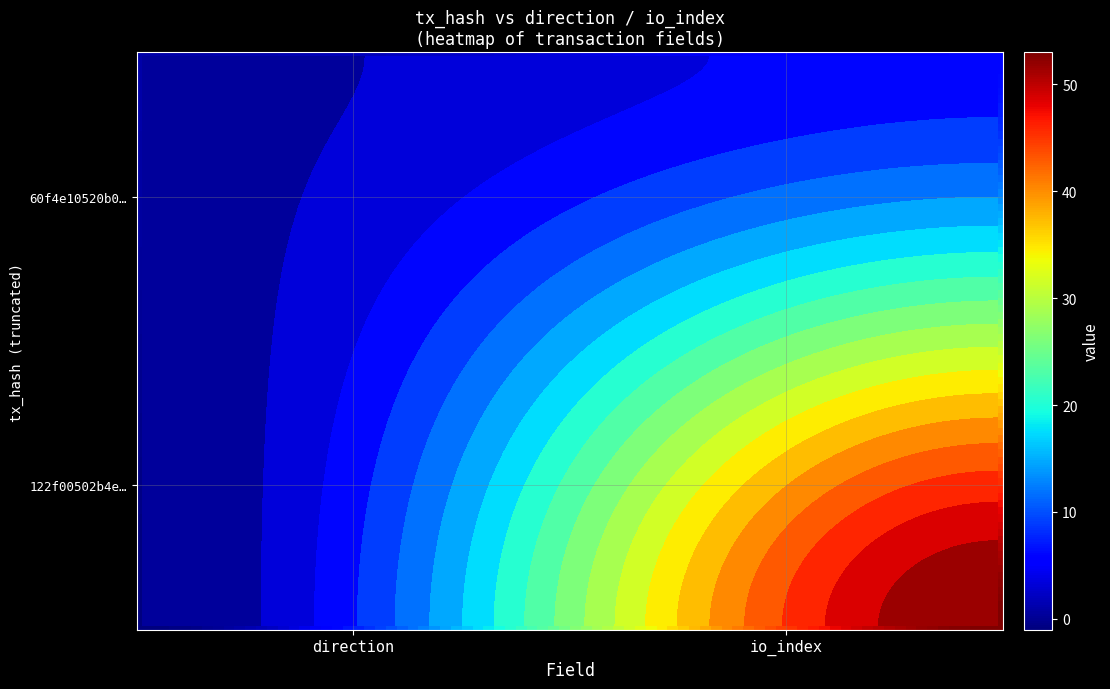

At how many categories does at least one series exceed 49?

1